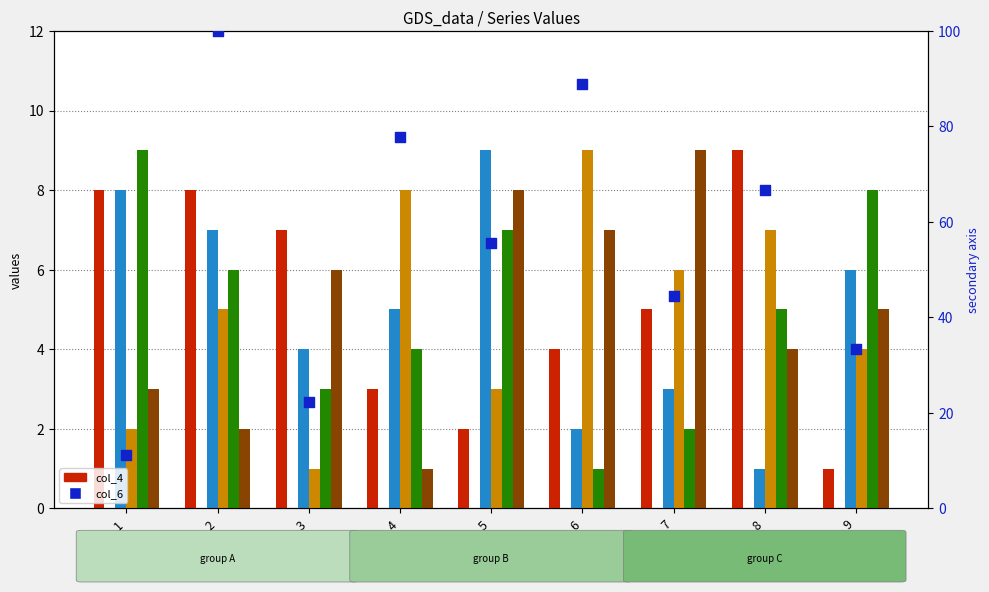

Which series has the largest Y range (max minus min)?

col_6